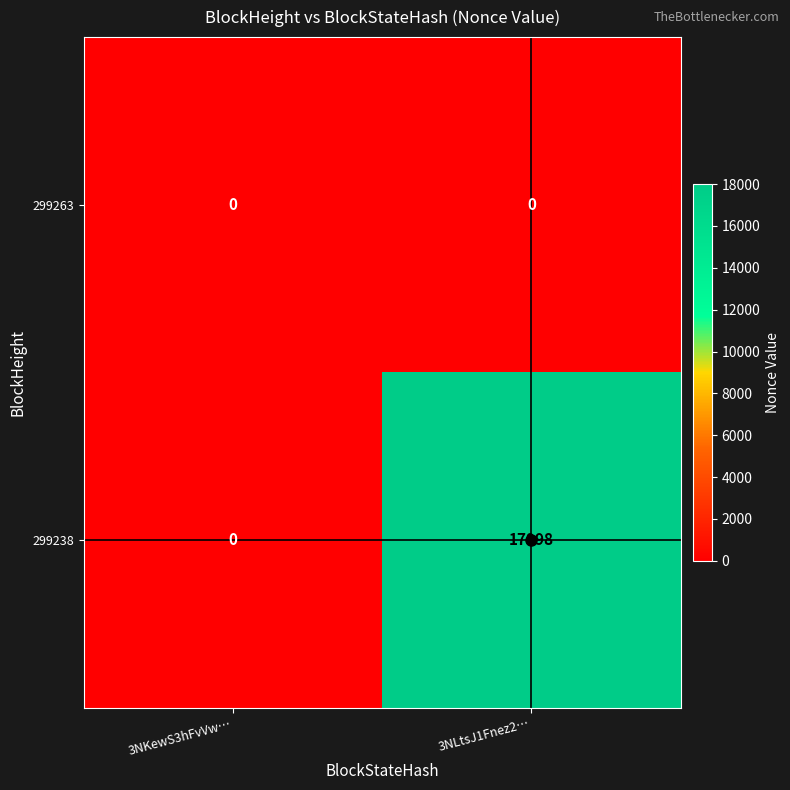

The value of 299238 at 3NKewS3hFvVw… is 0. True or false?

True